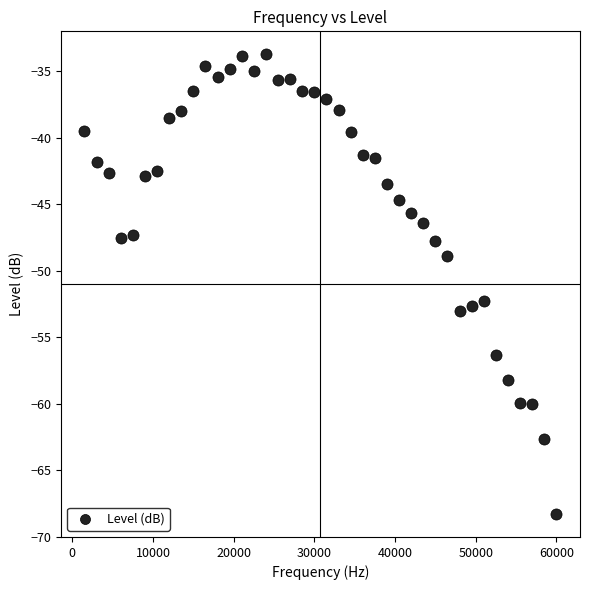

What Y value in the scatter plot is closest to -51?

-52.2